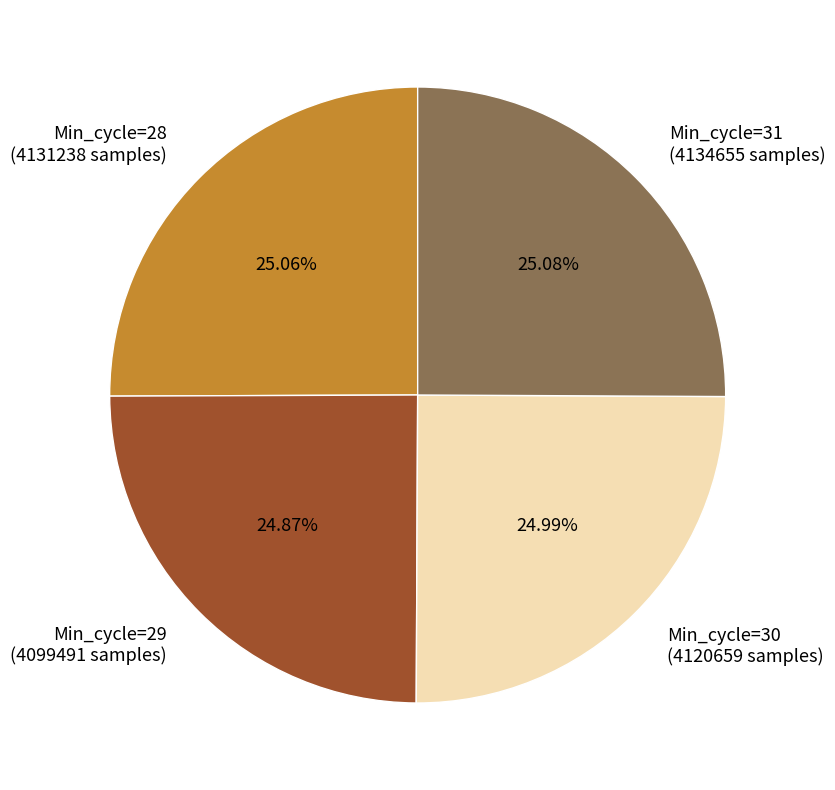

What is the ratio of the value at Min_cycle=28 (4131238 samples) to the value at Min_cycle=31 (4134655 samples)?

1.0